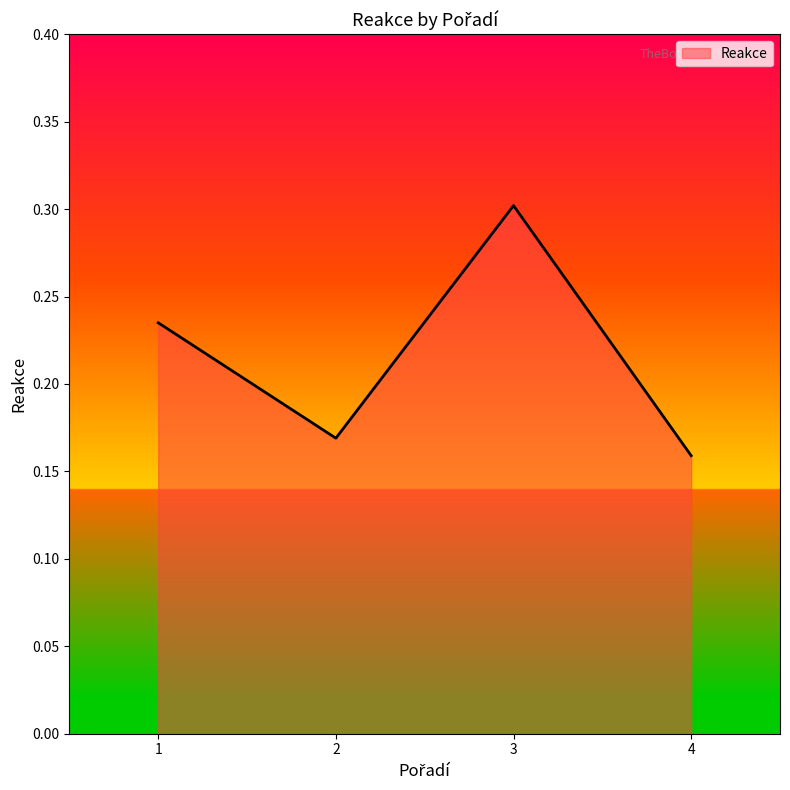

What is the change in value from 1 to 2?

-0.1